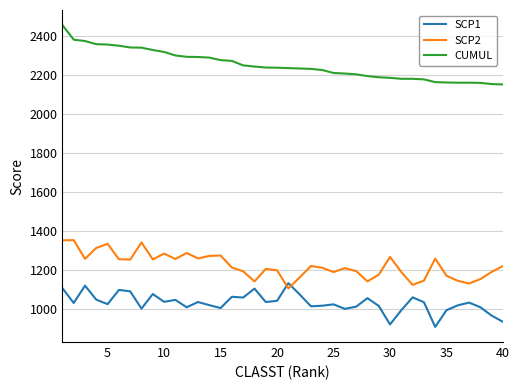

Rank the series by their average value, from highest to lowest.

CUMUL, SCP2, SCP1